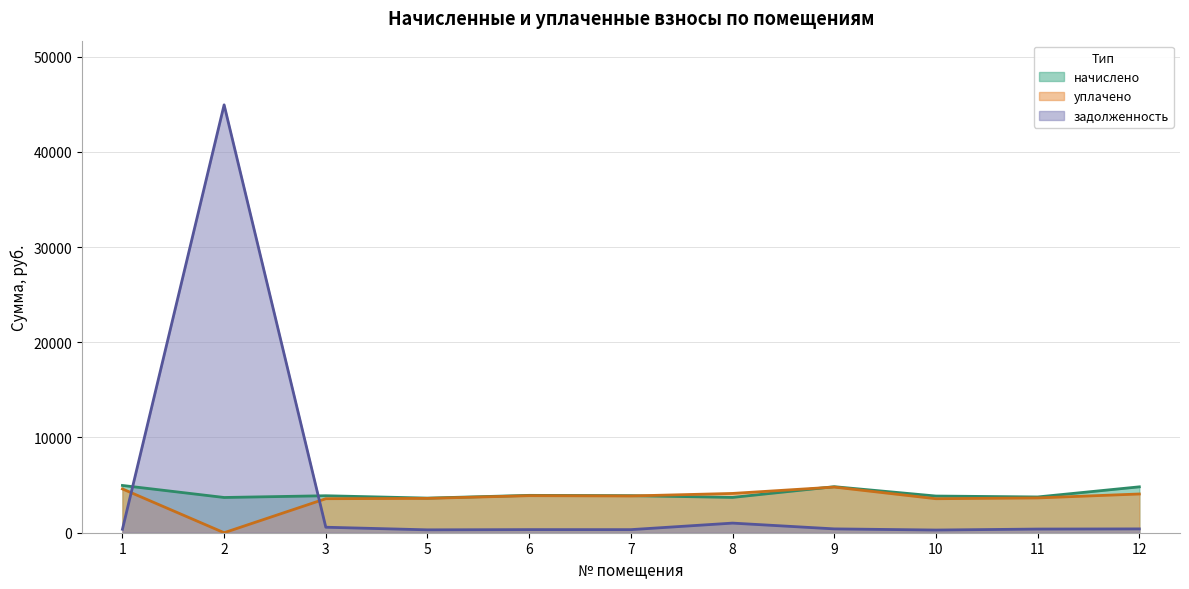

Is the value of задолженность at 9 greater than the value of начислено at 11?

No